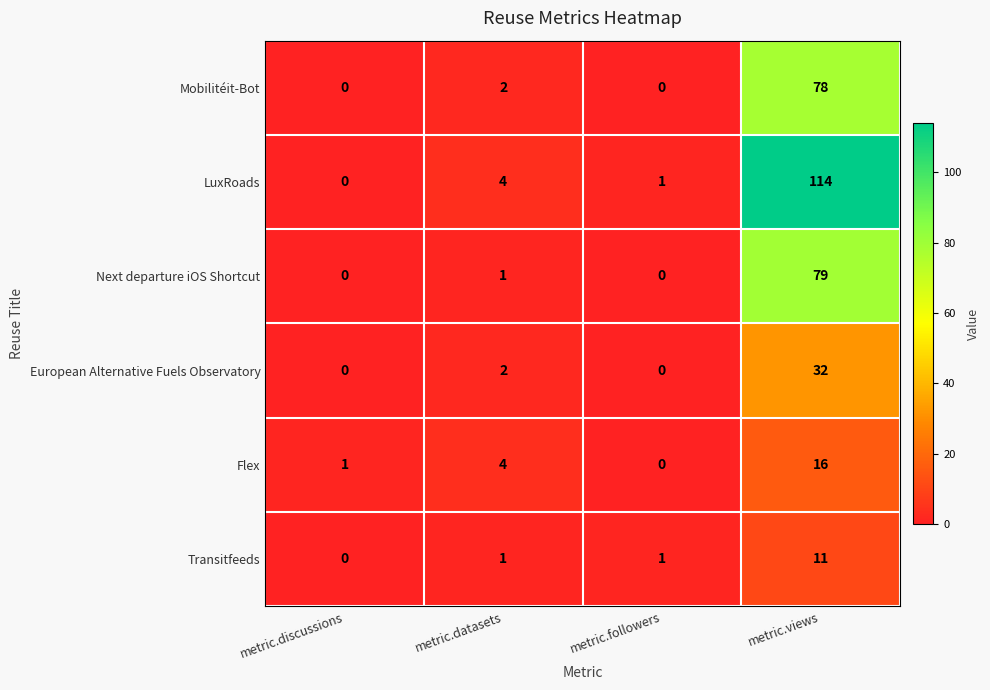

Rank the series by their maximum value, from lowest to highest.

Transitfeeds, Flex, European Alternative Fuels Observatory, Mobilitéit-Bot, Next departure iOS Shortcut, LuxRoads